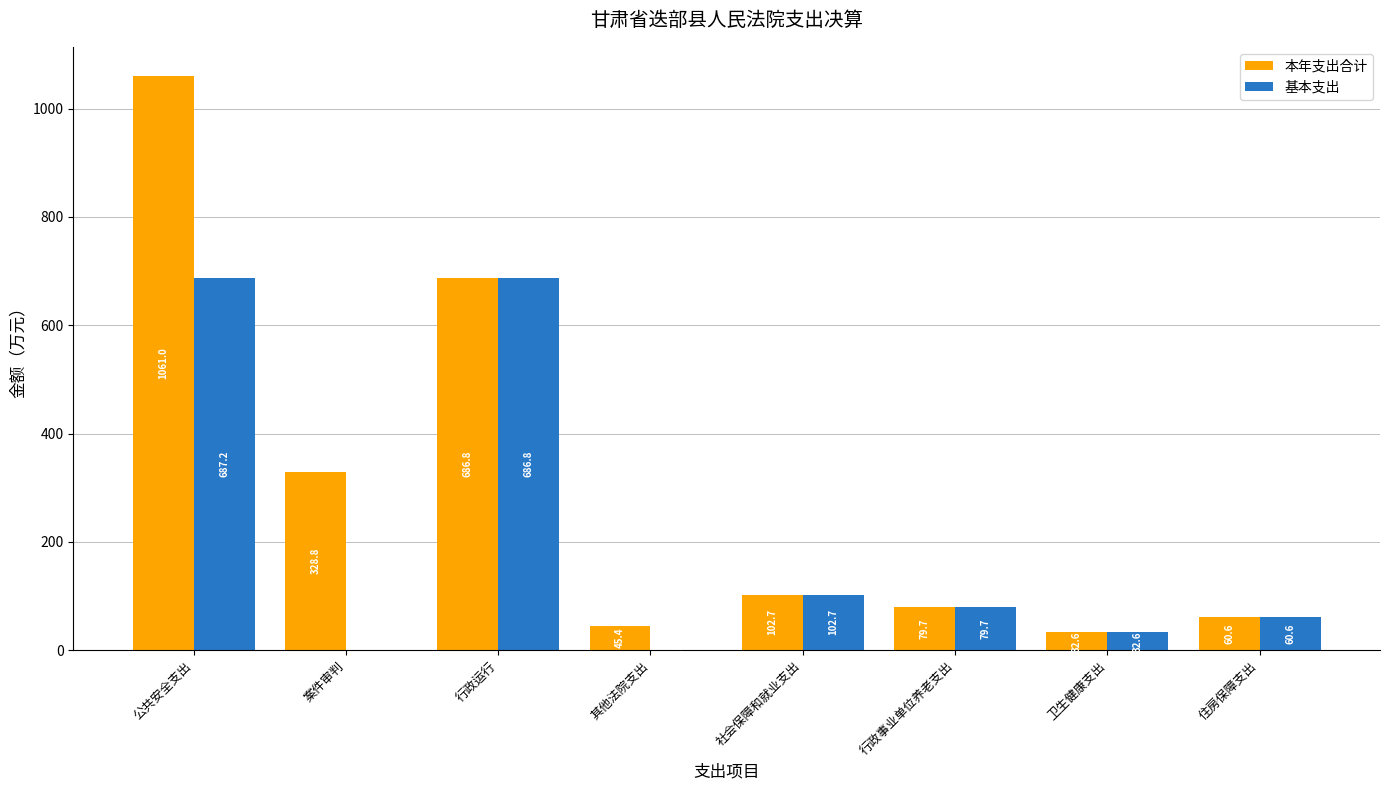

Count the number of categories in the chart.

8